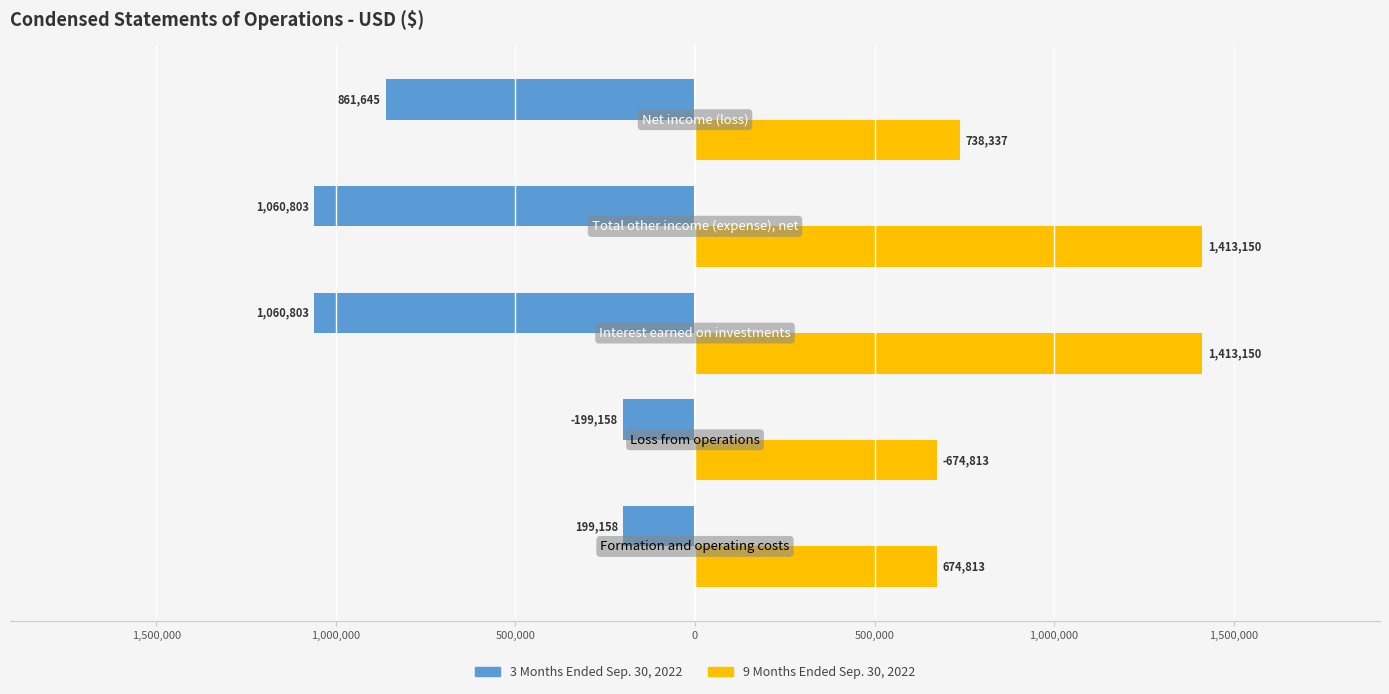

What are all the series names shown in the legend?

3 Months Ended Sep. 30, 2022, 9 Months Ended Sep. 30, 2022